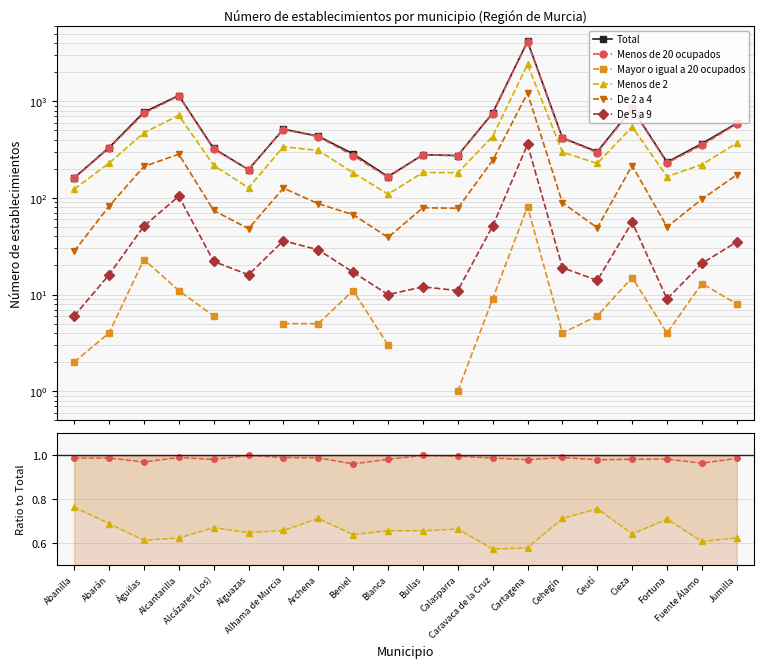

What are all the series names shown in the legend?

Total, Menos de 20 ocupados, Mayor o igual a 20 ocupados, Menos de 2, De 2 a 4, De 5 a 9